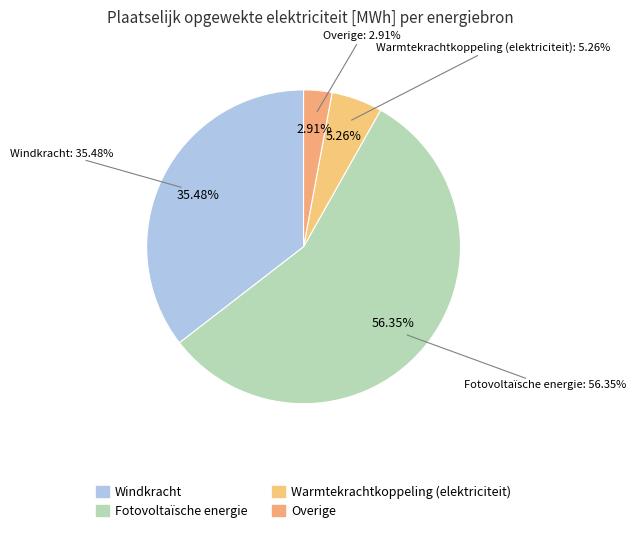

Which slice represents more than half of the pie?

Fotovoltaïsche energie